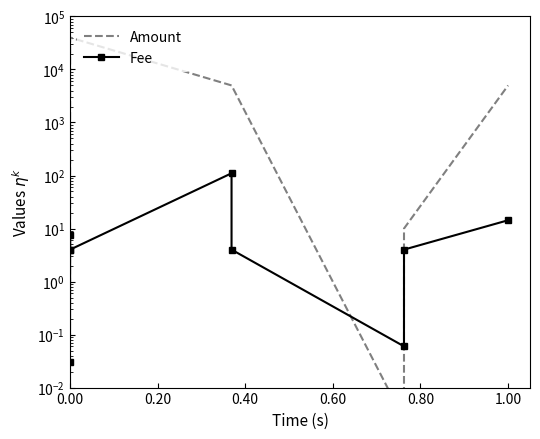

How many values in the Fee series are below 4?

2